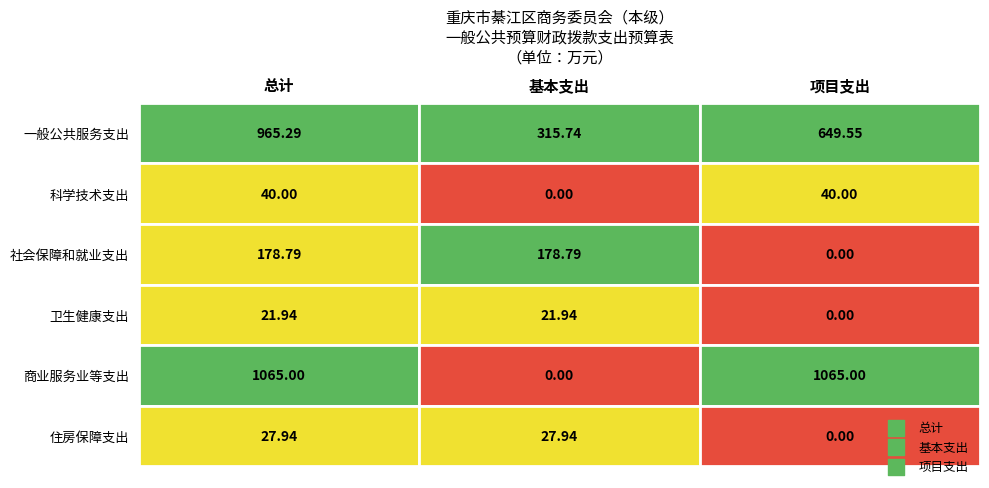

At how many categories does at least one series exceed 752?

2